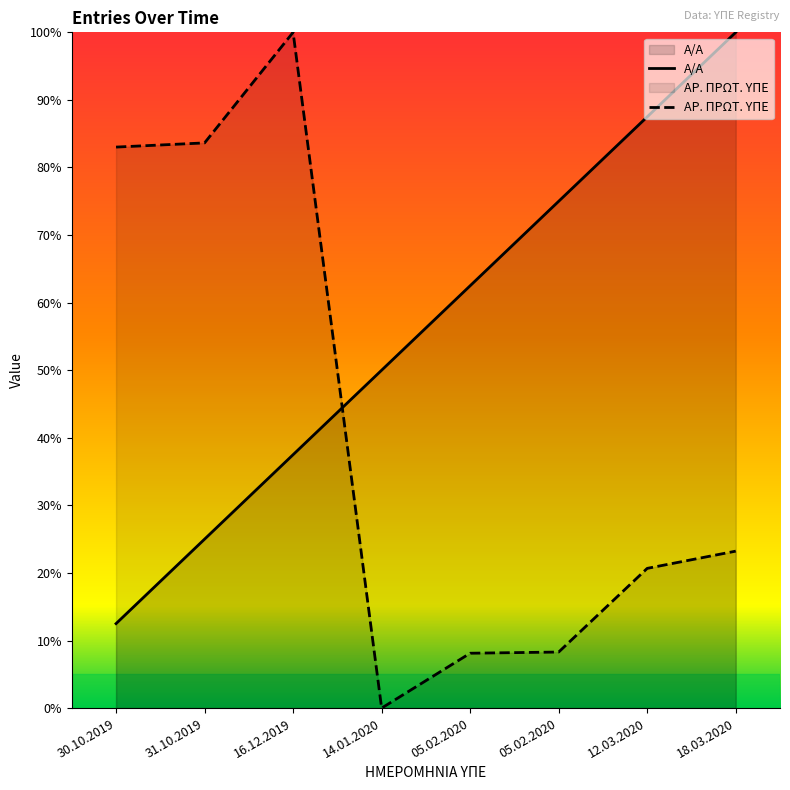

Where is ΑΡ. ΠΡΩΤ. ΥΠΕ nearest to the value 50?

18.03.2020